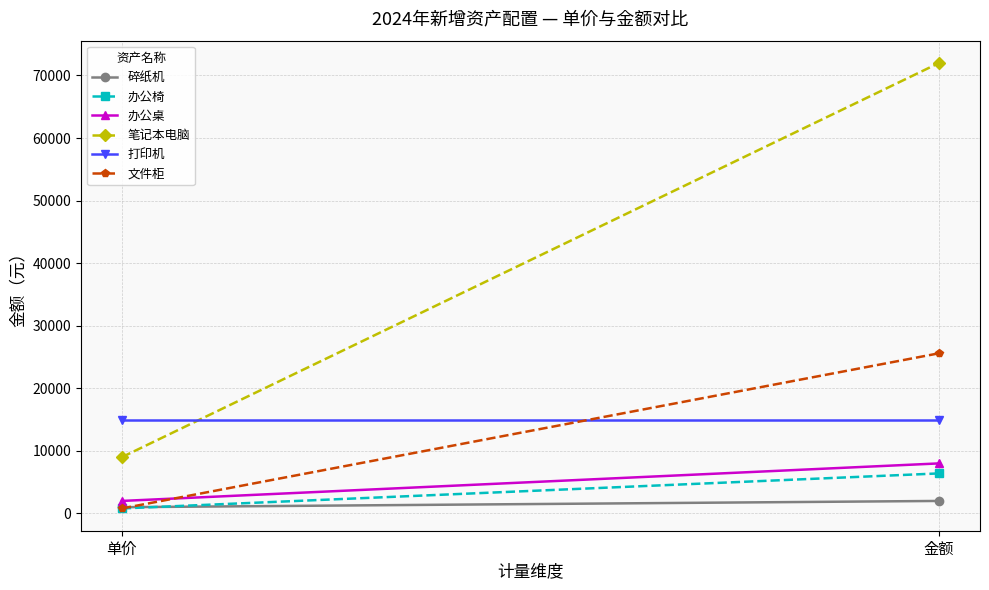

The value of 文件柜 at 单价 is 800. True or false?

True